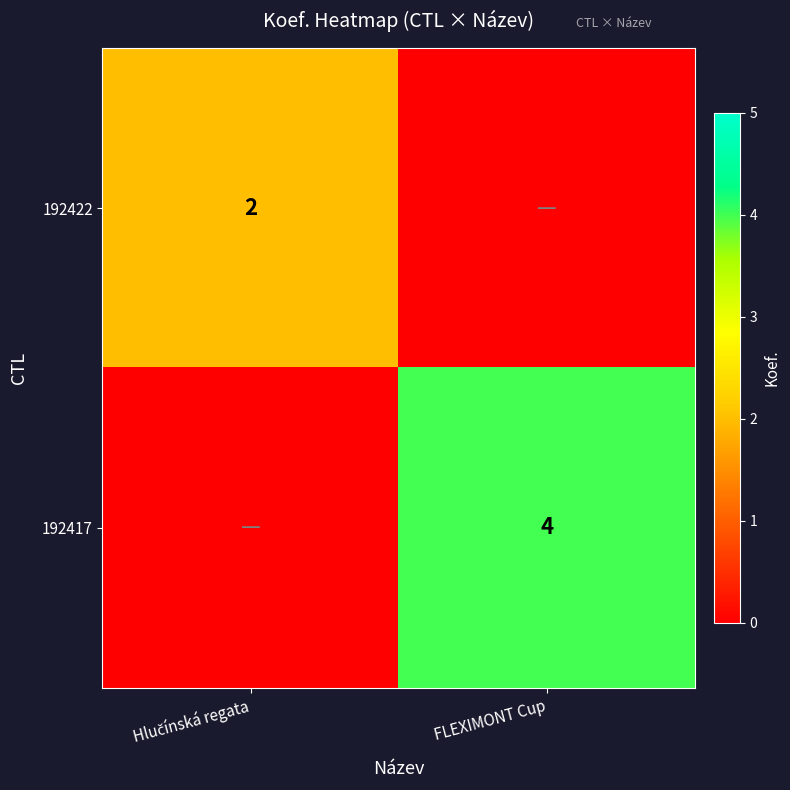

True or false: 192417 has a value of 6 at FLEXIMONT Cup.

False